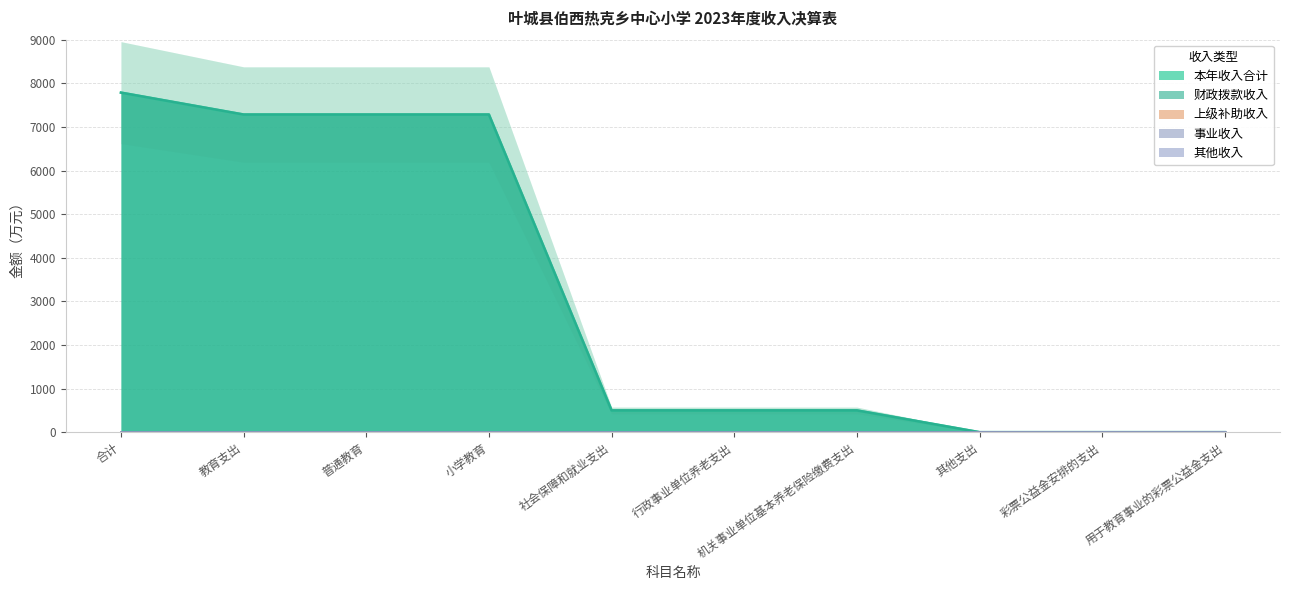

How many lines are shown in the chart?

5